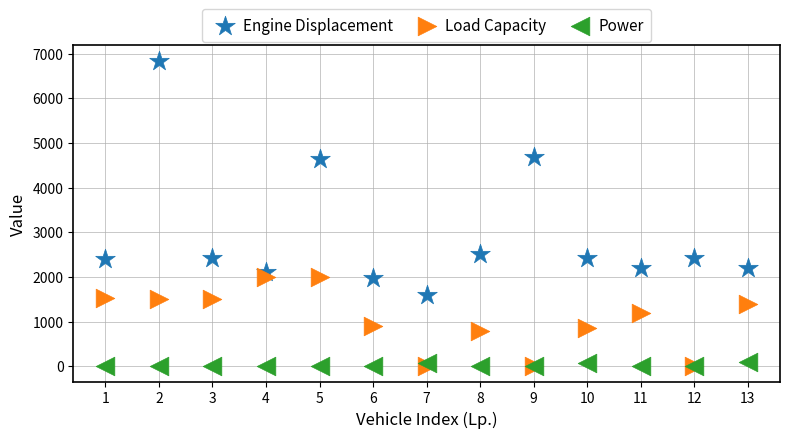

Across all series, what Y value is closest to 3421?

2502